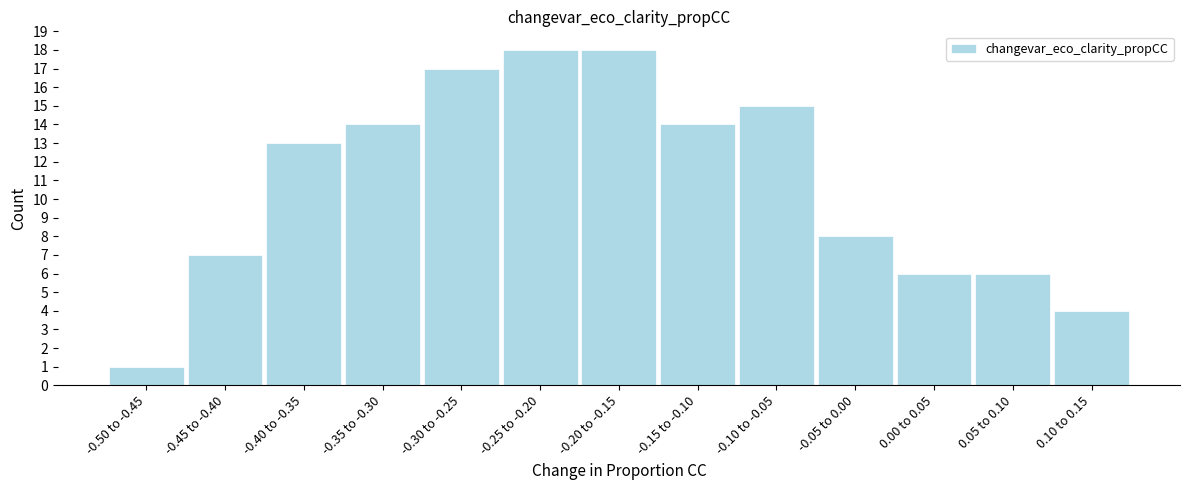

Reading left to right, transcribe all the data shown in this chart.

1	7	13	14	17	18	18	14	15	8	6	6	4